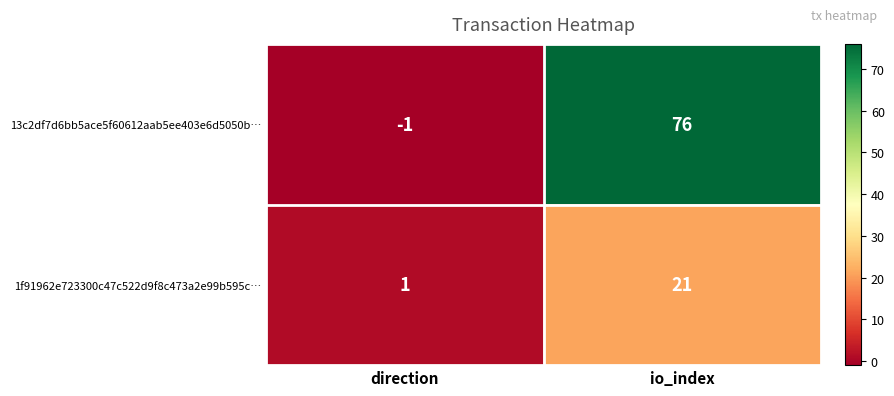

True or false: 1f91962e723300c47c522d9f8c473a2e99b595c… has a value of 1 at direction.

True